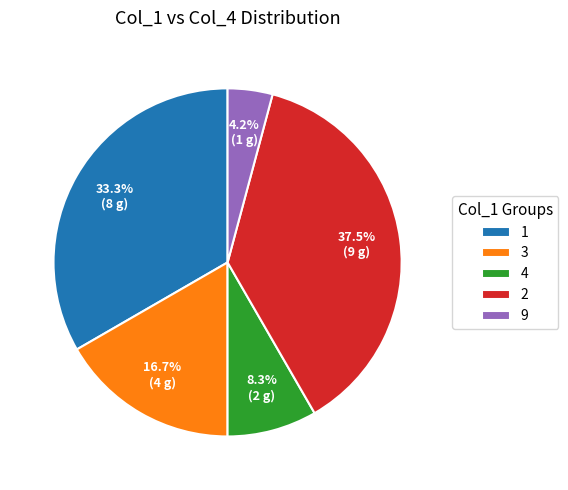

Does any single category account for the majority?

No